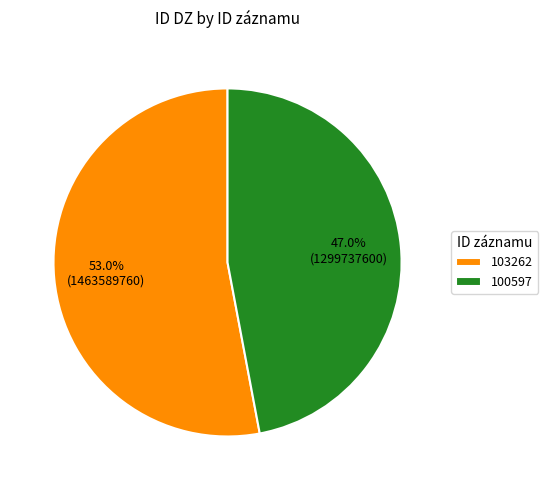

Count the number of slices in the pie.

2